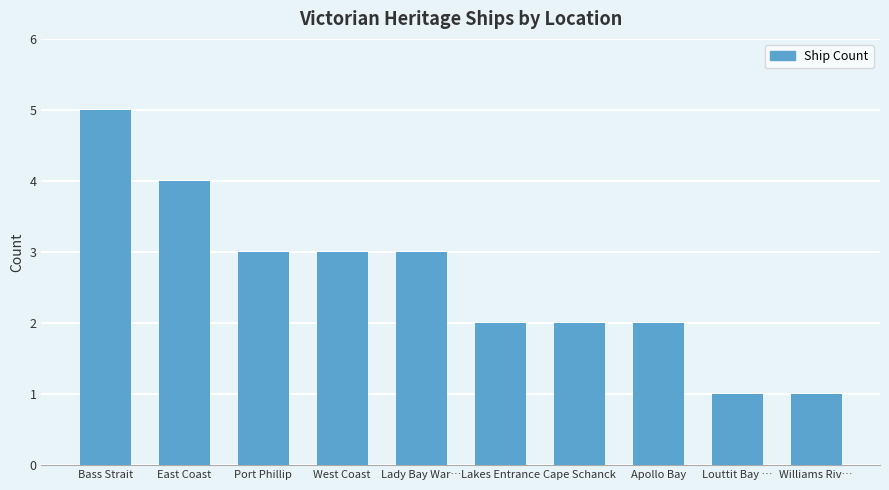

What is the difference between the maximum and minimum values?

4